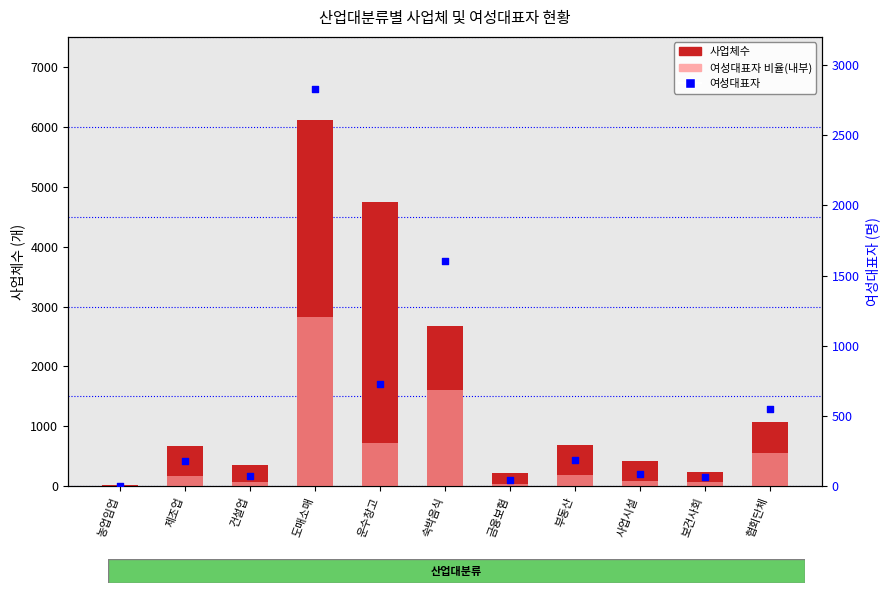

What is the total value across all series at 금융보험?

304.0